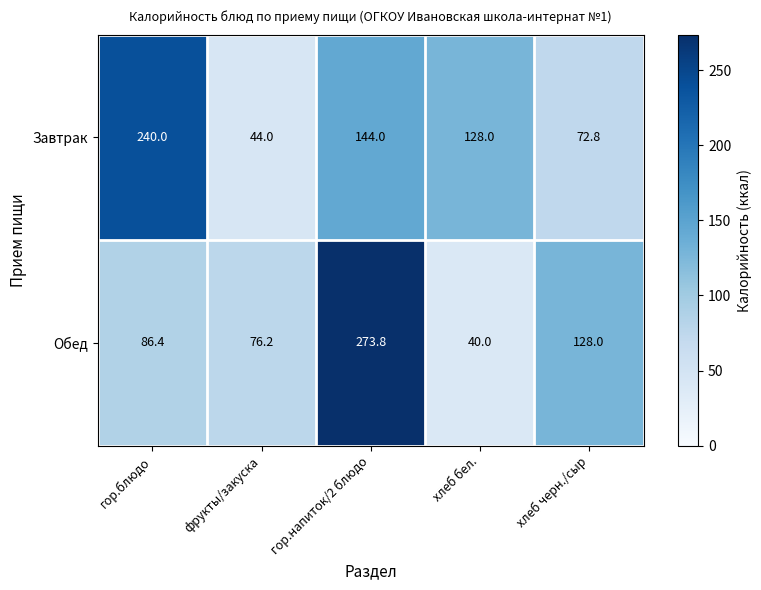

How many data points does each series have?

5